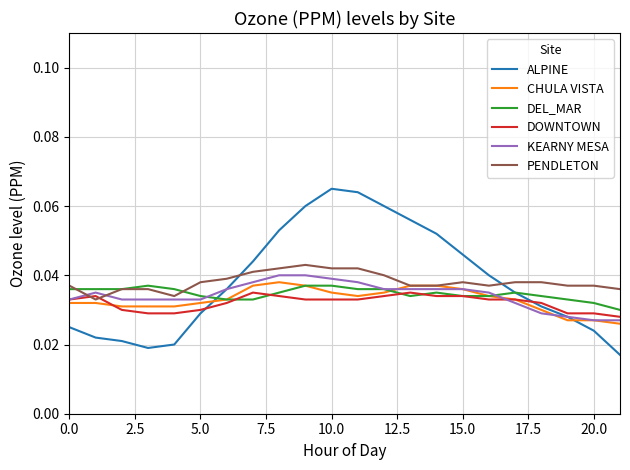

Which series has the widest spread of values?

ALPINE